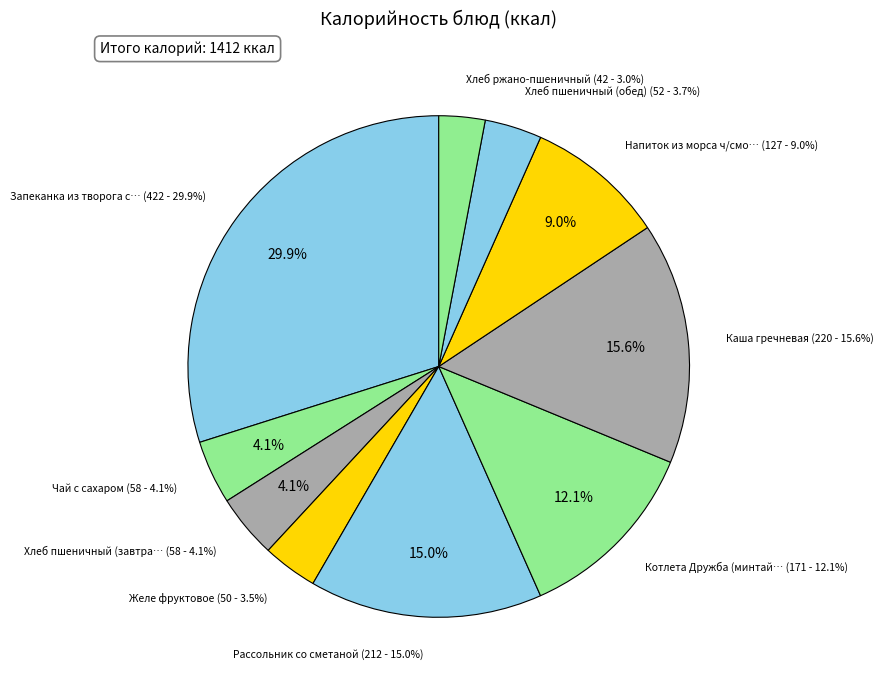

How much of the chart is everything except Каша гречневая?

84.4%